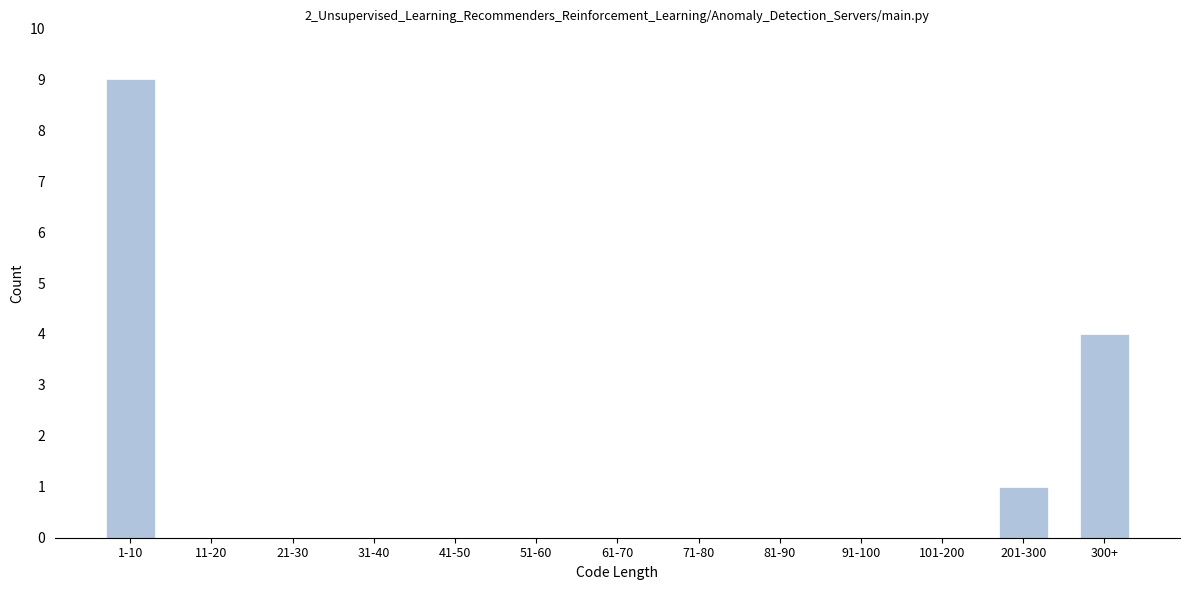

Reading left to right, list all the values displayed in this chart.

1-10=9	11-20=0	21-30=0	31-40=0	41-50=0	51-60=0	61-70=0	71-80=0	81-90=0	91-100=0	101-200=0	201-300=1	300+=4